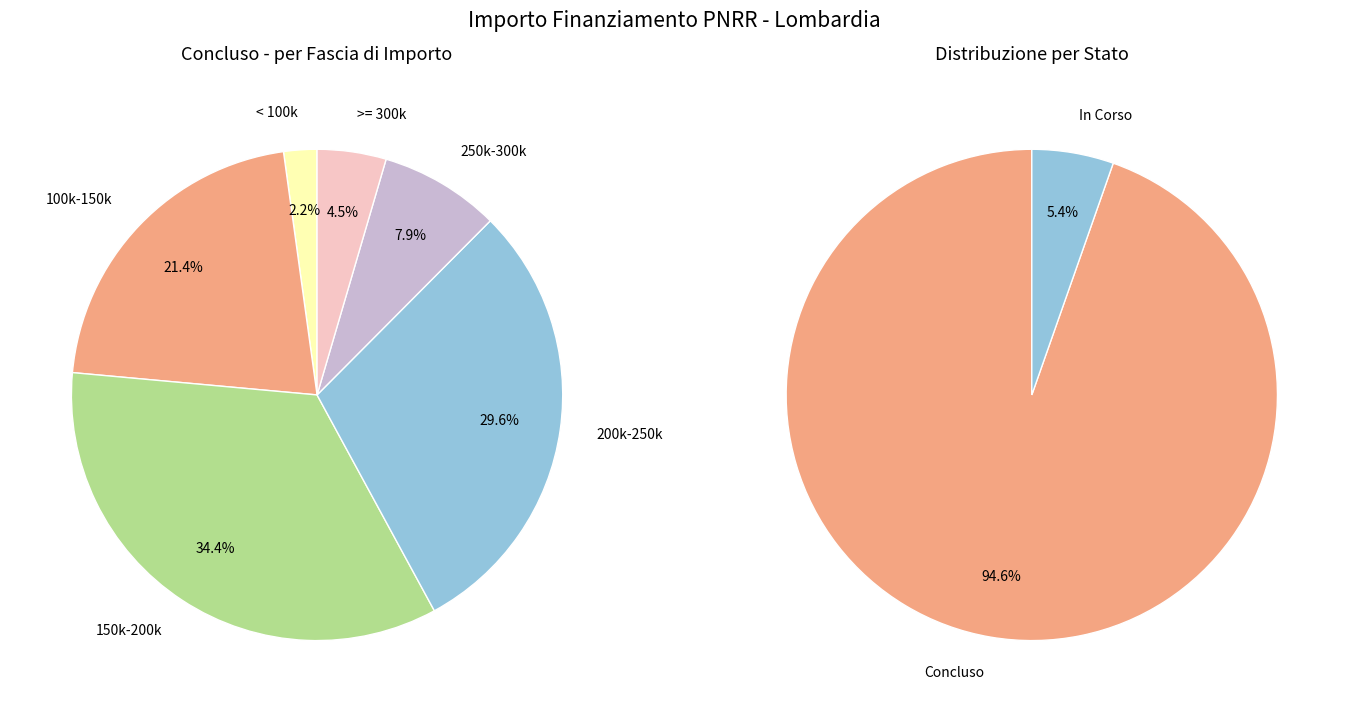

The 37 slice represents 1% of the pie. True or false?

False